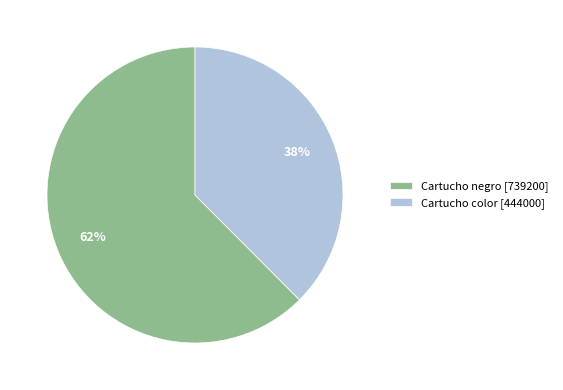

How many slices are in this pie chart?

2